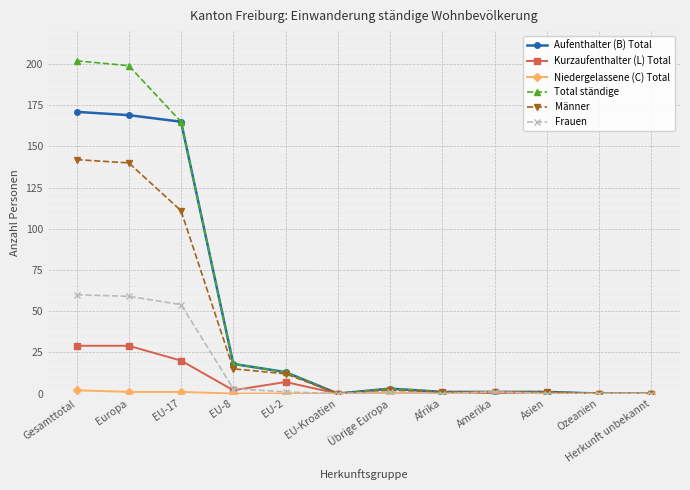

At which category does Kurzaufenthalter (L) Total reach its first local valley?

EU-8